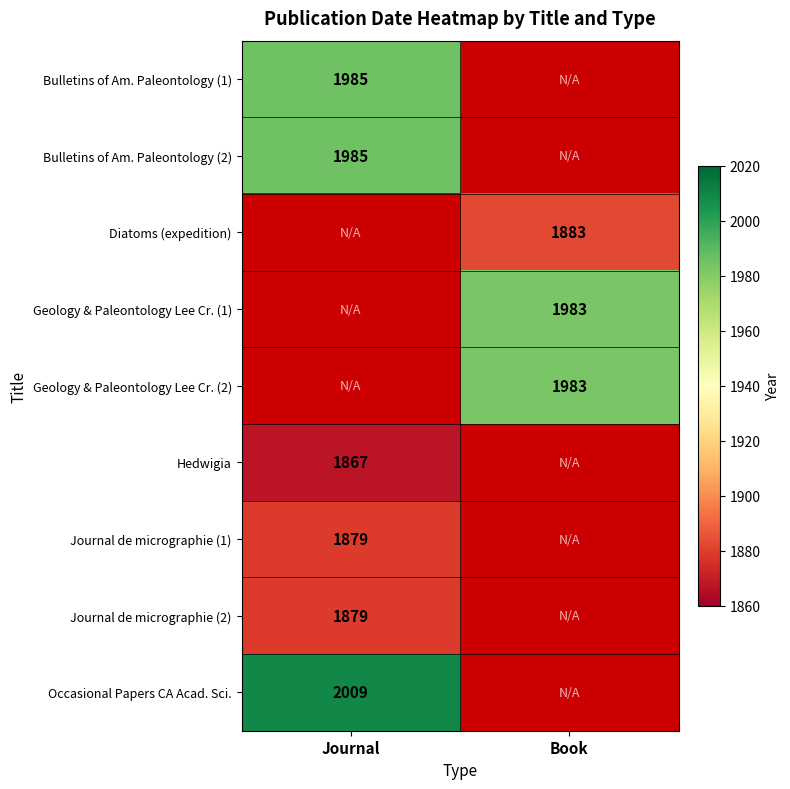

The Occasional Papers CA Acad. Sci. series shows 2009 at Journal. True or false?

True